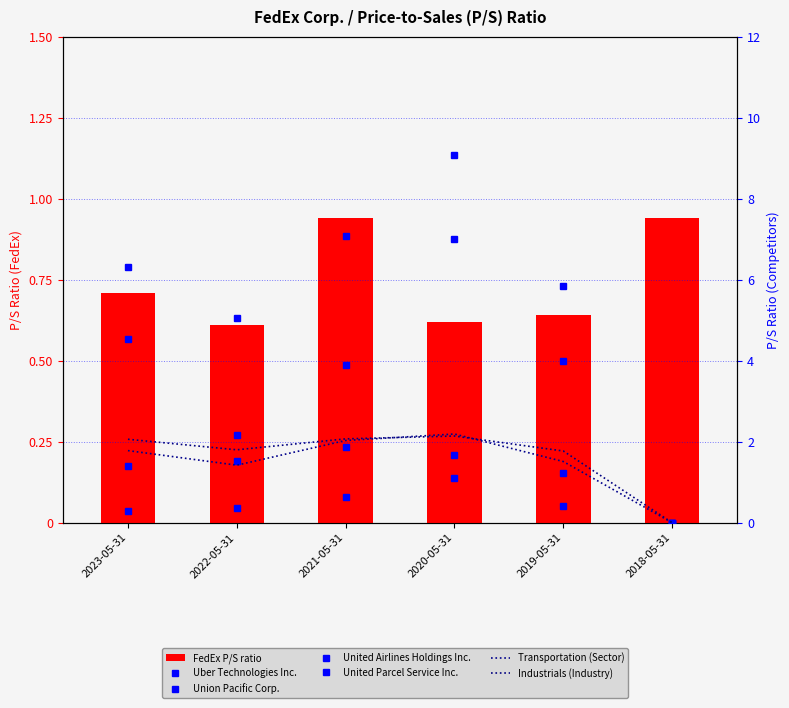

At which category is the sum across all series the highest?

2020-05-31